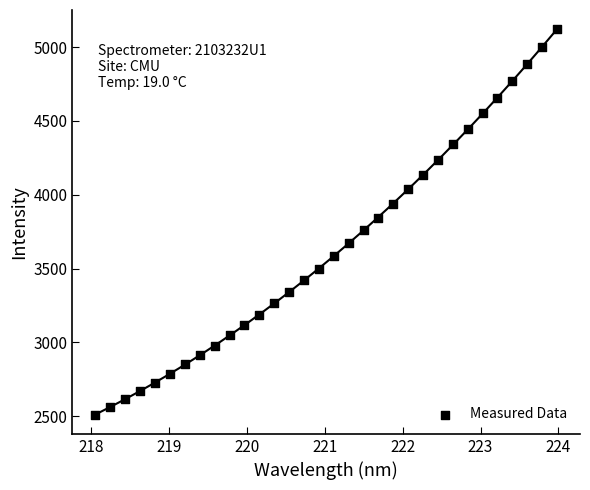

What is the range of X values (max minus min)?

5.9